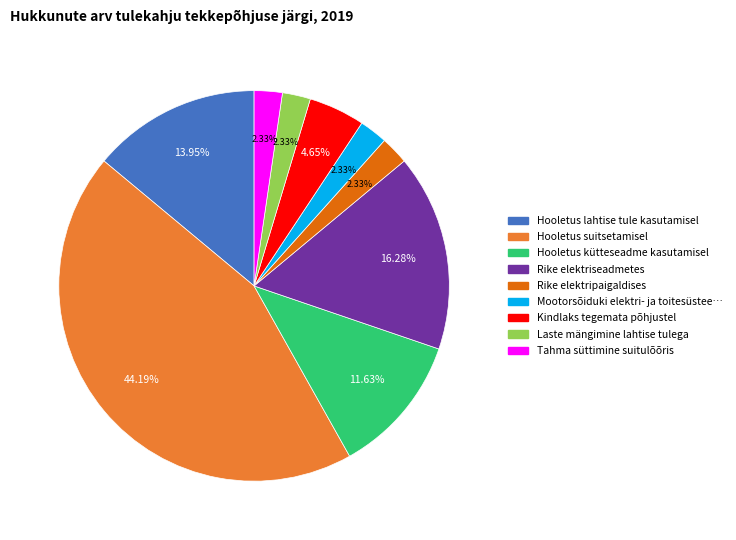

Does any single category account for the majority?

No